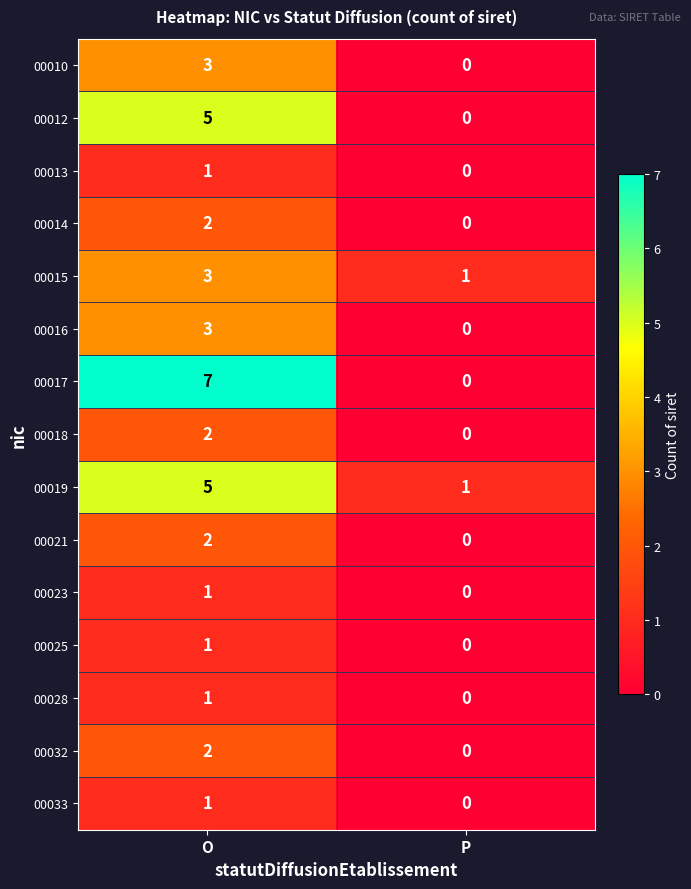

The value of 00015 at P is 1. True or false?

True